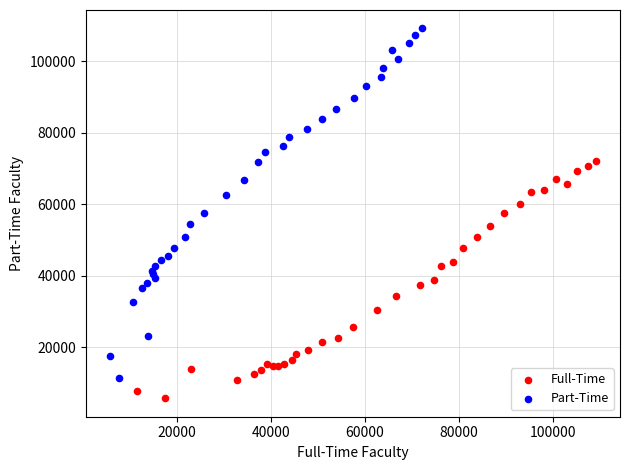

Which series contains the lowest Y value?

Full-Time